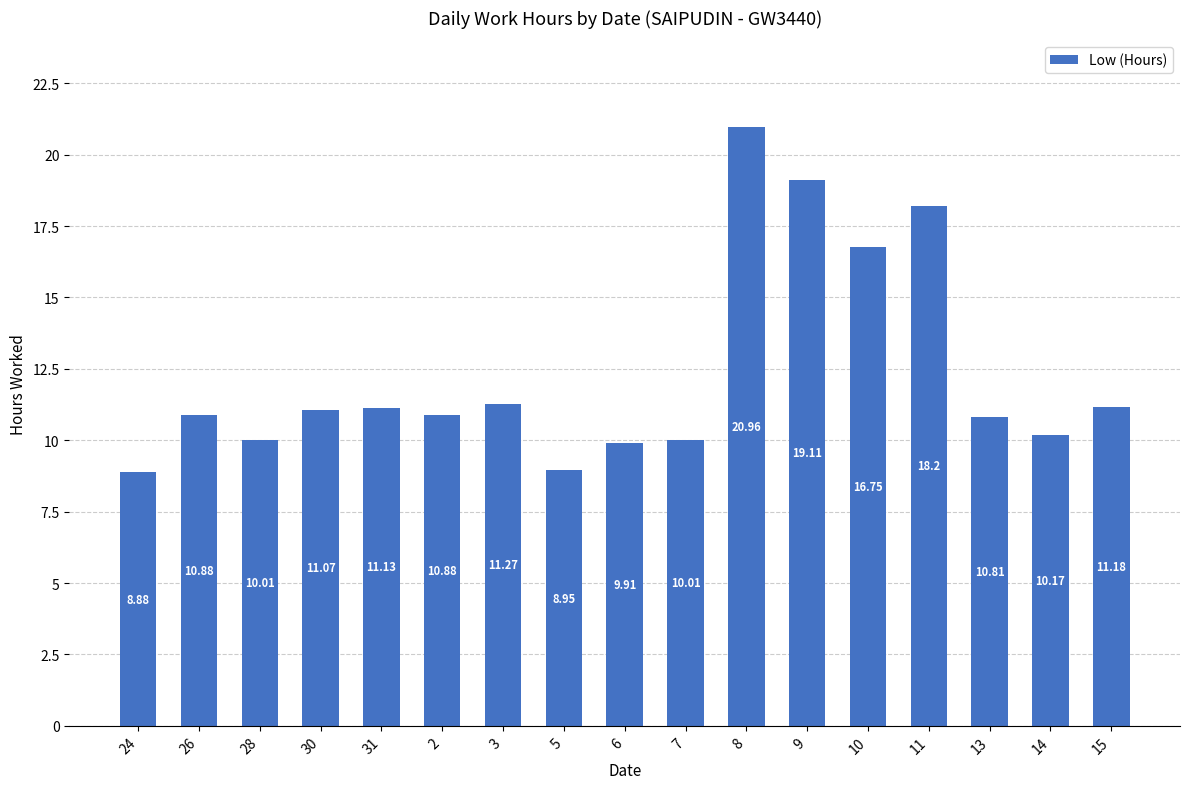

Approximately how many times larger is the value at 6 compared to 9?

0.5